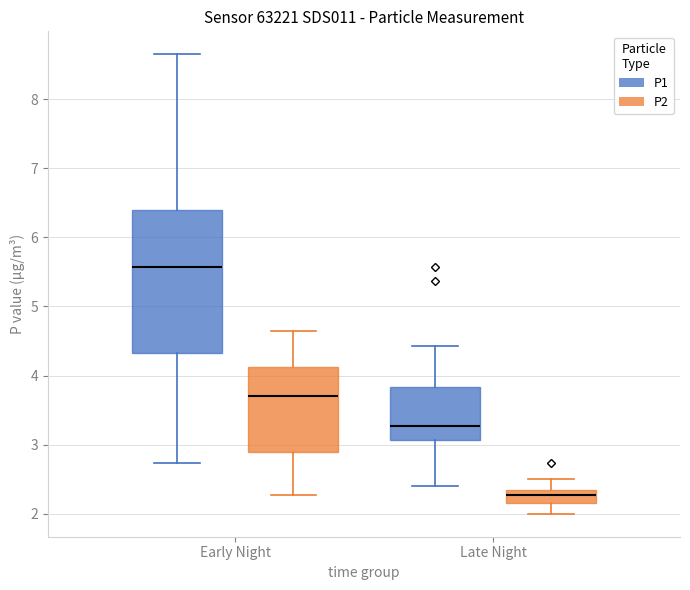

Reading left to right, read every box against the y-axis: the position of its median line, the range the box covers, and the ends of its whiskers. The values are not printed on the chart, so give them approximately, as read against the axis.

Early Night (P1): median 5.6, box 4.3 to 6.4, whiskers 2.7 to 8.7
Early Night (P2): median 3.7, box 2.9 to 4.1, whiskers 2.3 to 4.7
Late Night (P1): median 3.3, box 3.1 to 3.8, whiskers 2.4 to 4.4
Late Night (P2): median 2.3, box 2.2 to 2.4, whiskers 2.0 to 2.5